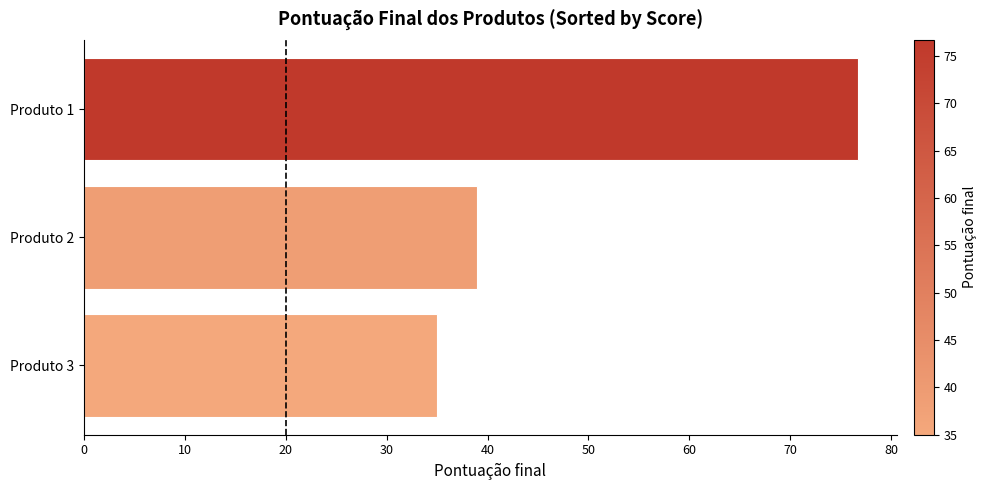

True or false: the data shows 10.2 at Produto 2.

False